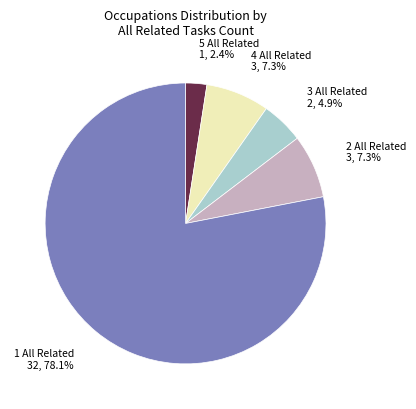

Is there any slice that represents more than half of the pie?

Yes